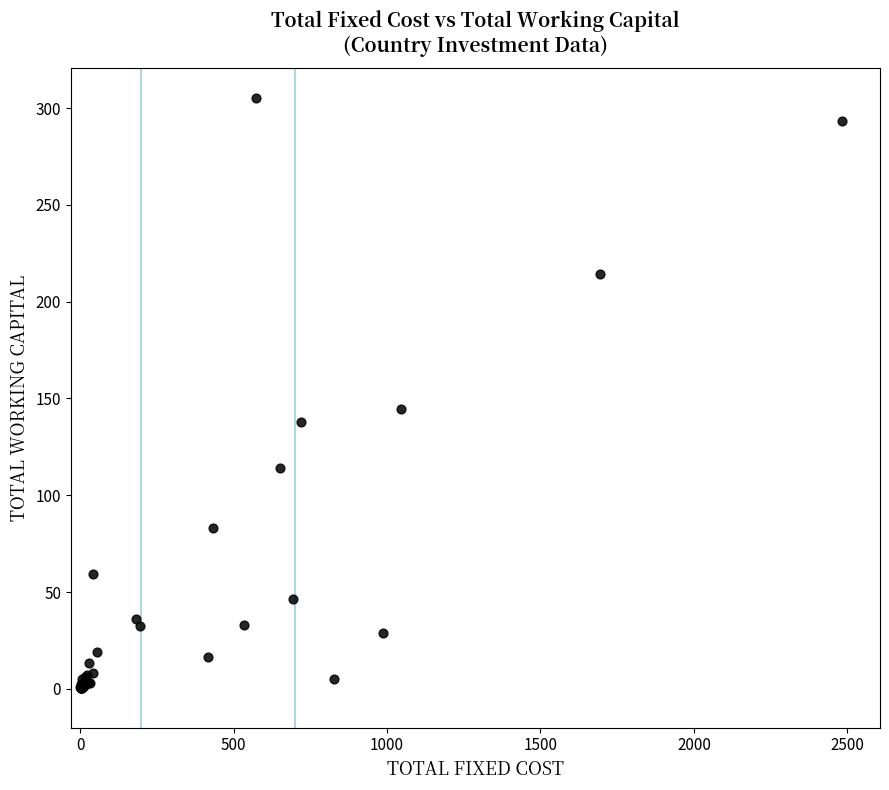

What Y value in the scatter plot is closest to 152?

144.5